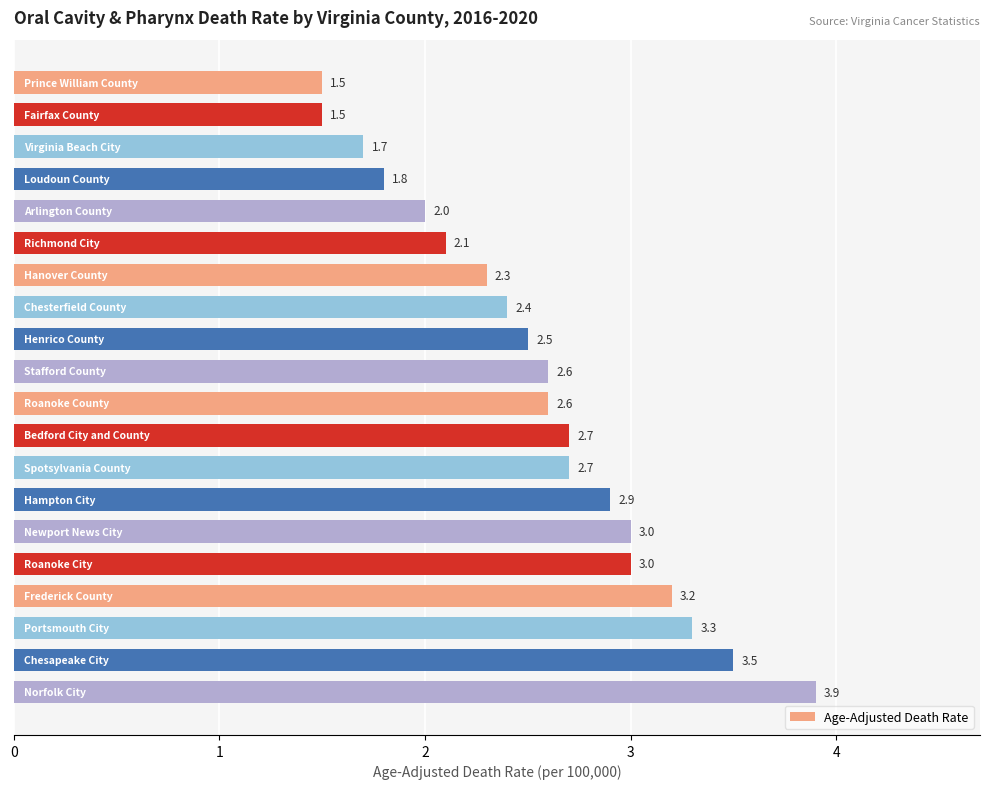

What is the greatest value displayed?

3.9